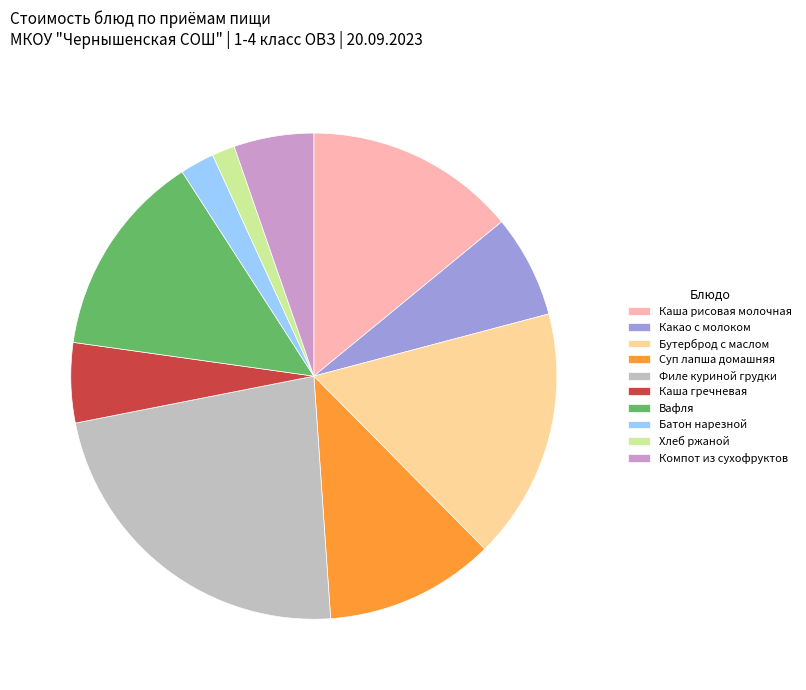

Do Каша рисовая молочная and Какао с молоком together represent more than half of the pie?

No